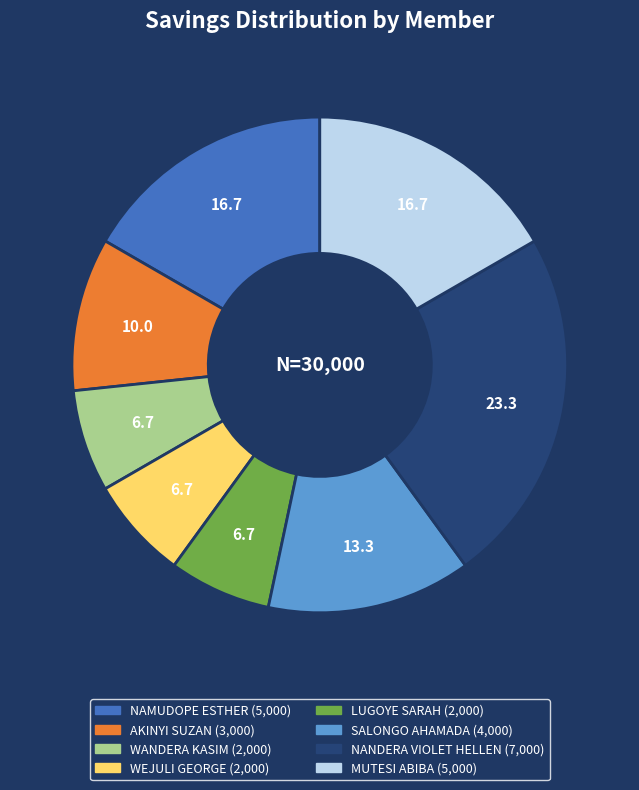

Which slice is the largest?

NANDERA VIOLET HELLEN